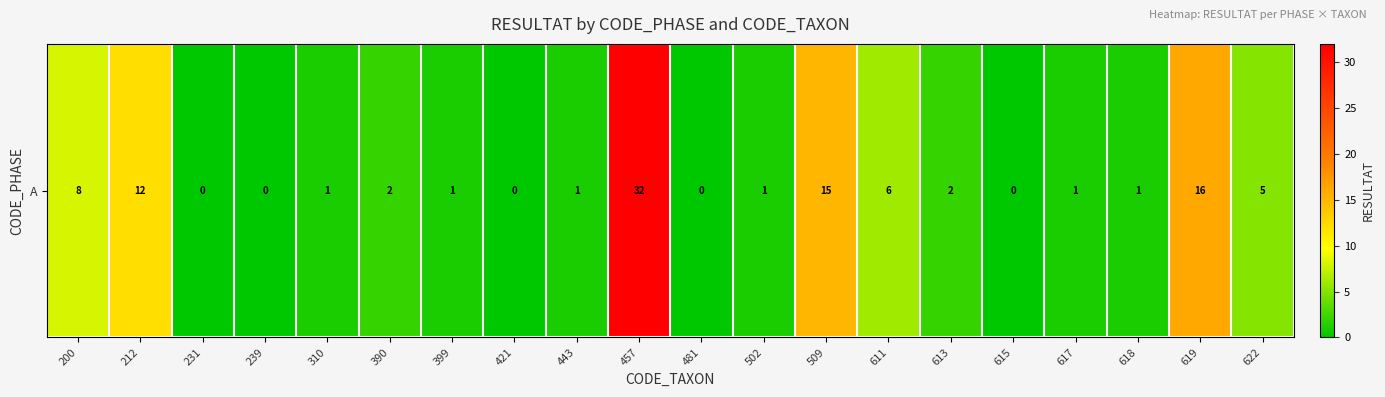

Between 509 and 310, which is larger?

509